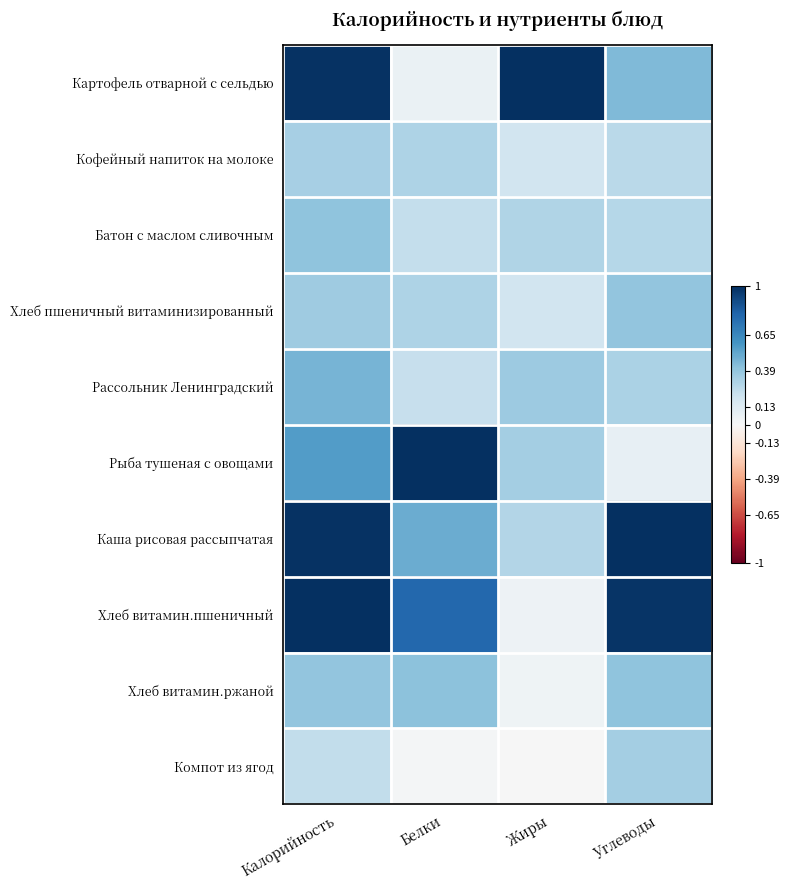

What is the total value across all series at Белки?

3.9